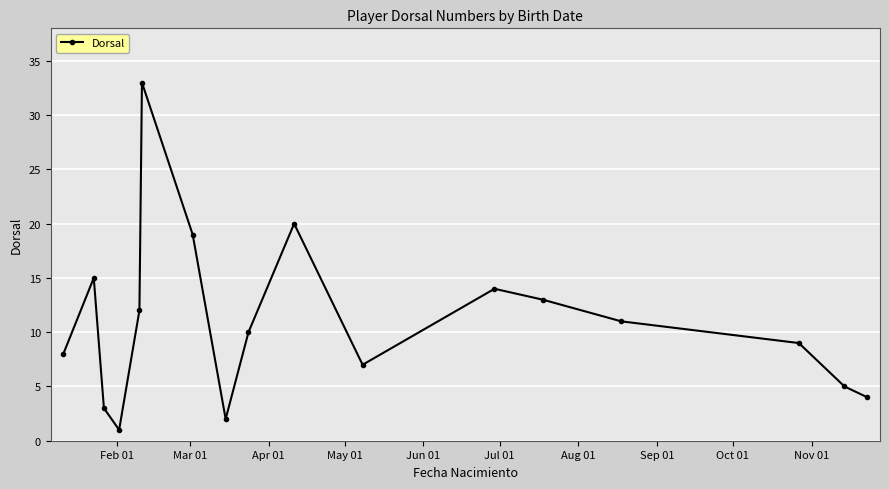

What is the difference between the second highest and minimum values?

19